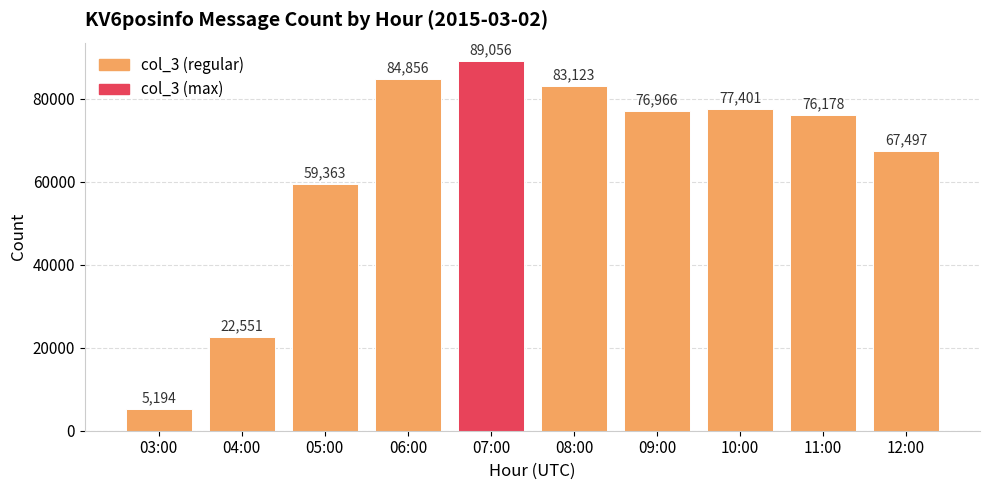

List the labels in order of value, smallest first.

03:00, 04:00, 05:00, 12:00, 11:00, 09:00, 10:00, 08:00, 06:00, 07:00